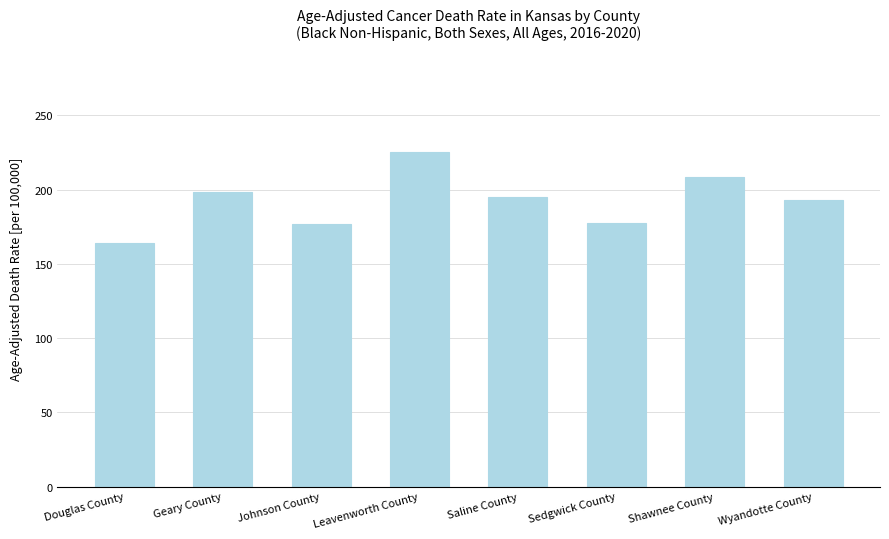

True or false: the data shows 164.3 at Douglas County.

True